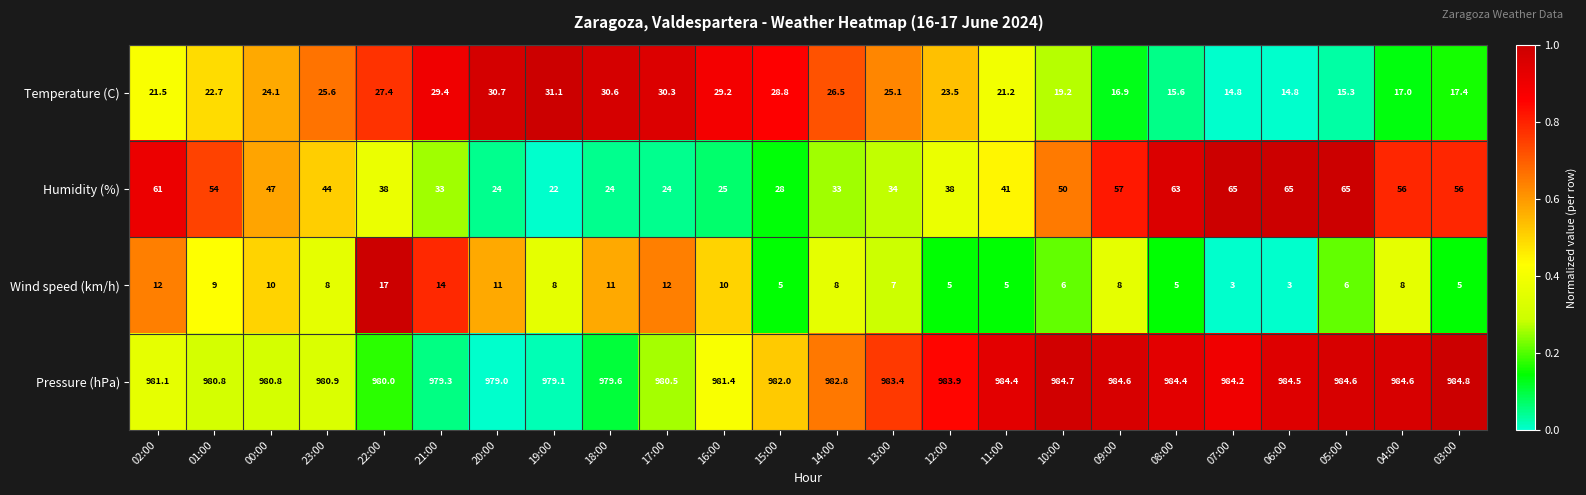

Which series has the largest range (max minus min)?

Humidity (%)